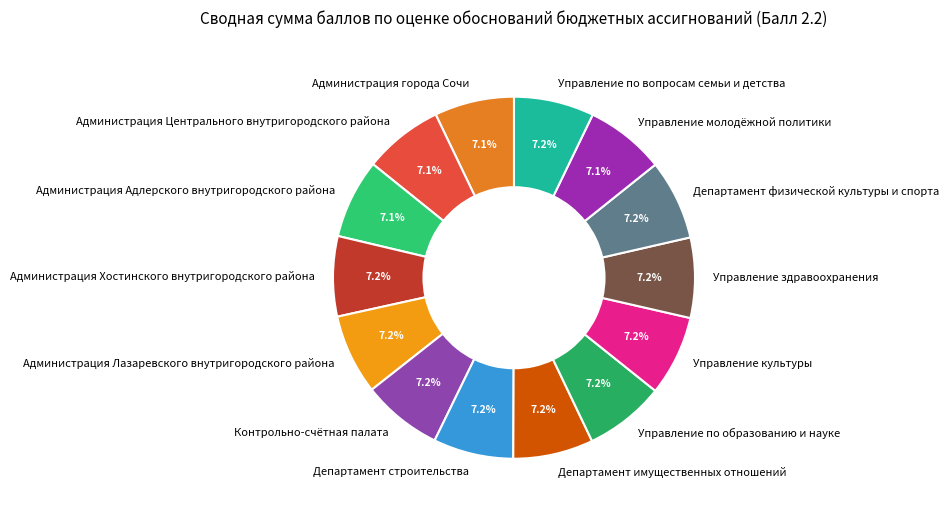

Combined, what portion of the pie is Контрольно-счётная палата and Администрация Лазаревского внутригородского района?

14.3%